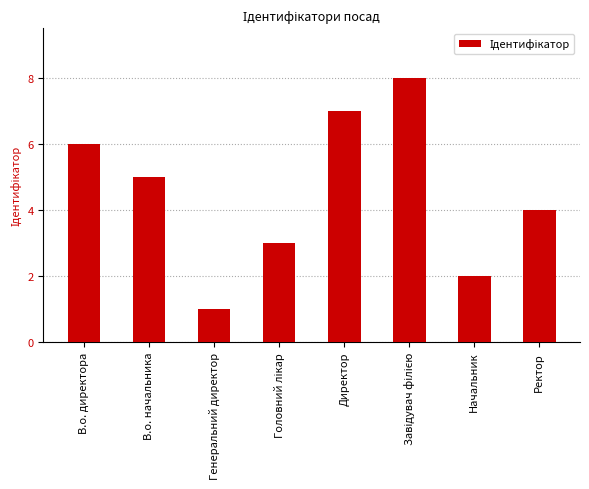

How many values are between 3 and 7?

5